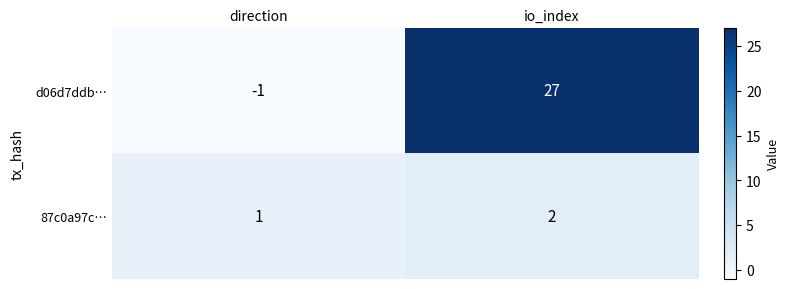

At which label is d06d7ddb… closest to 13?

direction